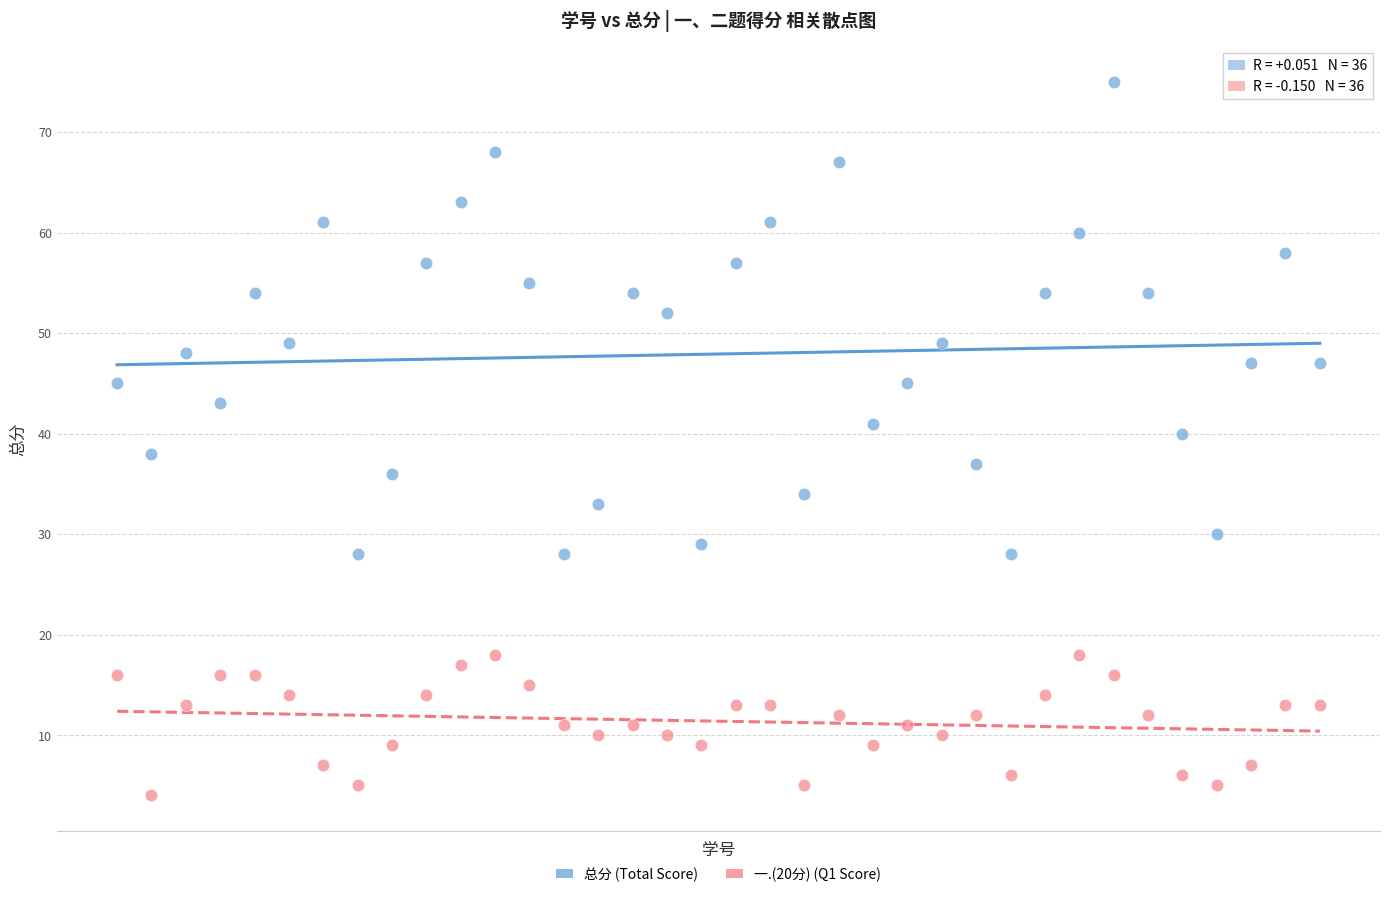

Which series has the largest Y range (max minus min)?

总分 (Total Score)